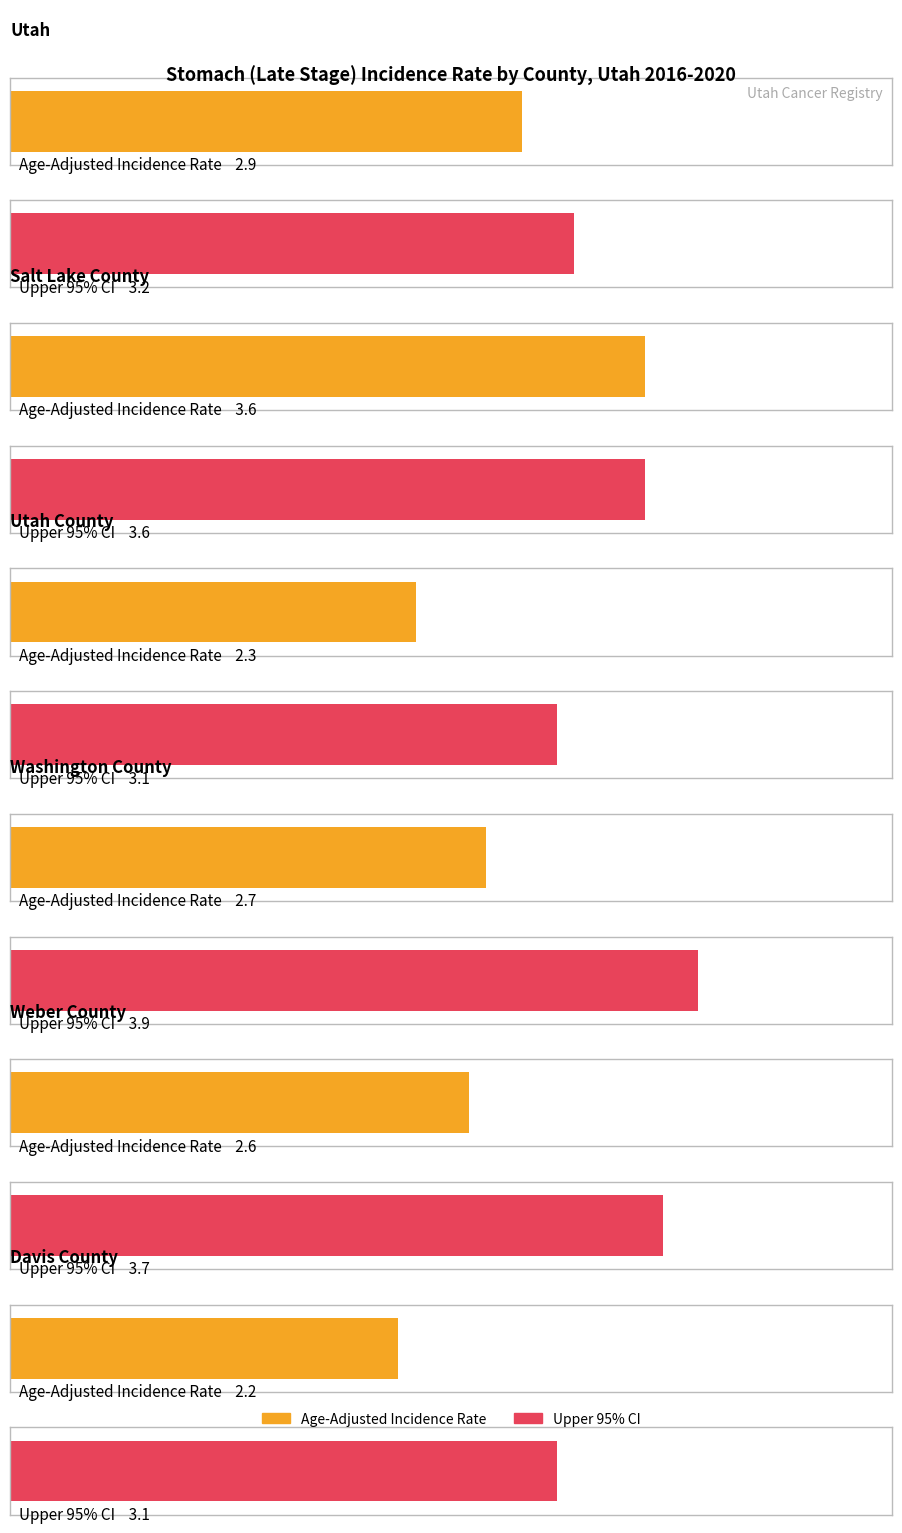

What is the difference between the maximum and minimum values in the Age-Adjusted Incidence Rate series?

1.4